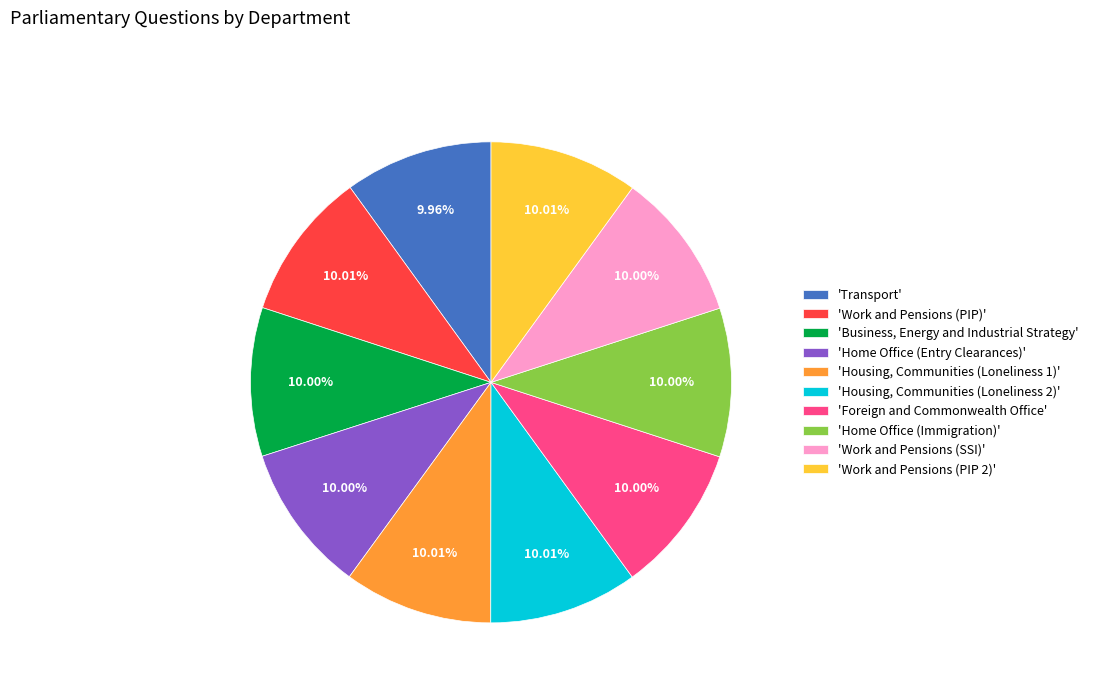

To the nearest percent, what is the average slice percentage?

10%